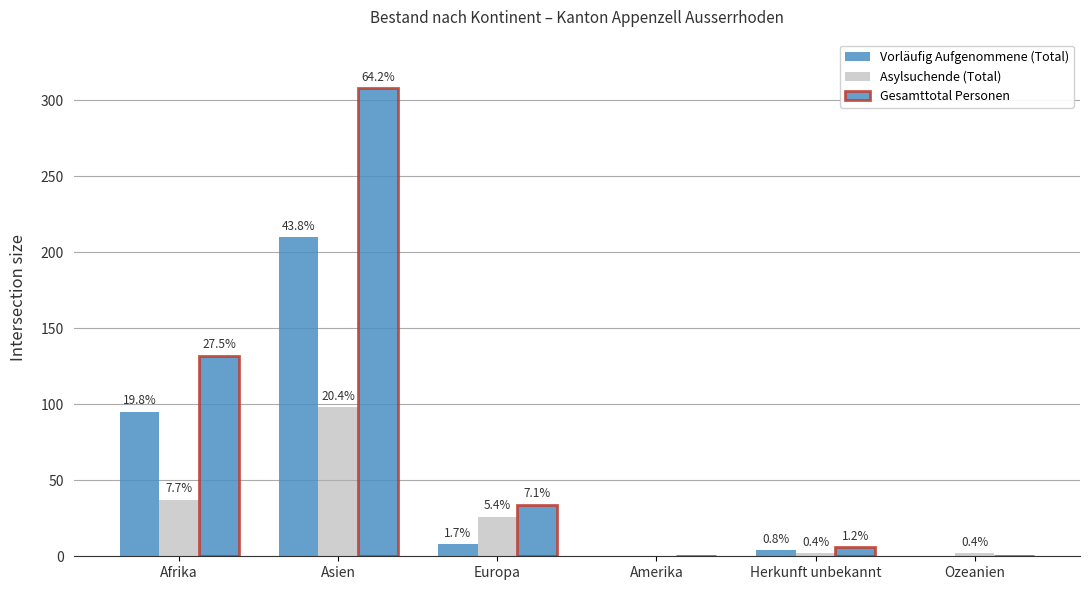

What is the difference between the second highest and minimum values in the Vorläufig Aufgenommene (Total) series?

95